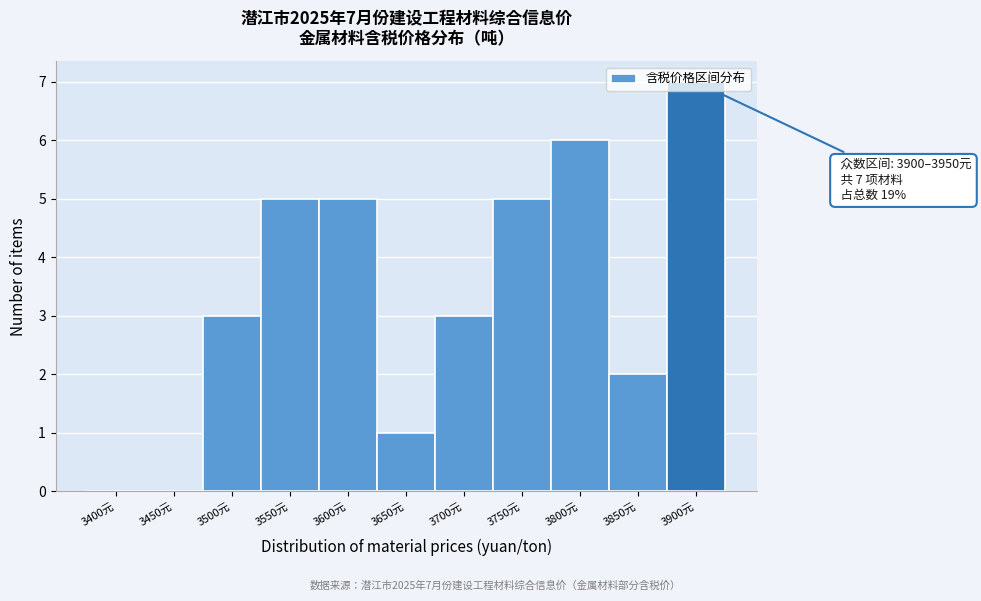

What is the greatest value displayed?

7